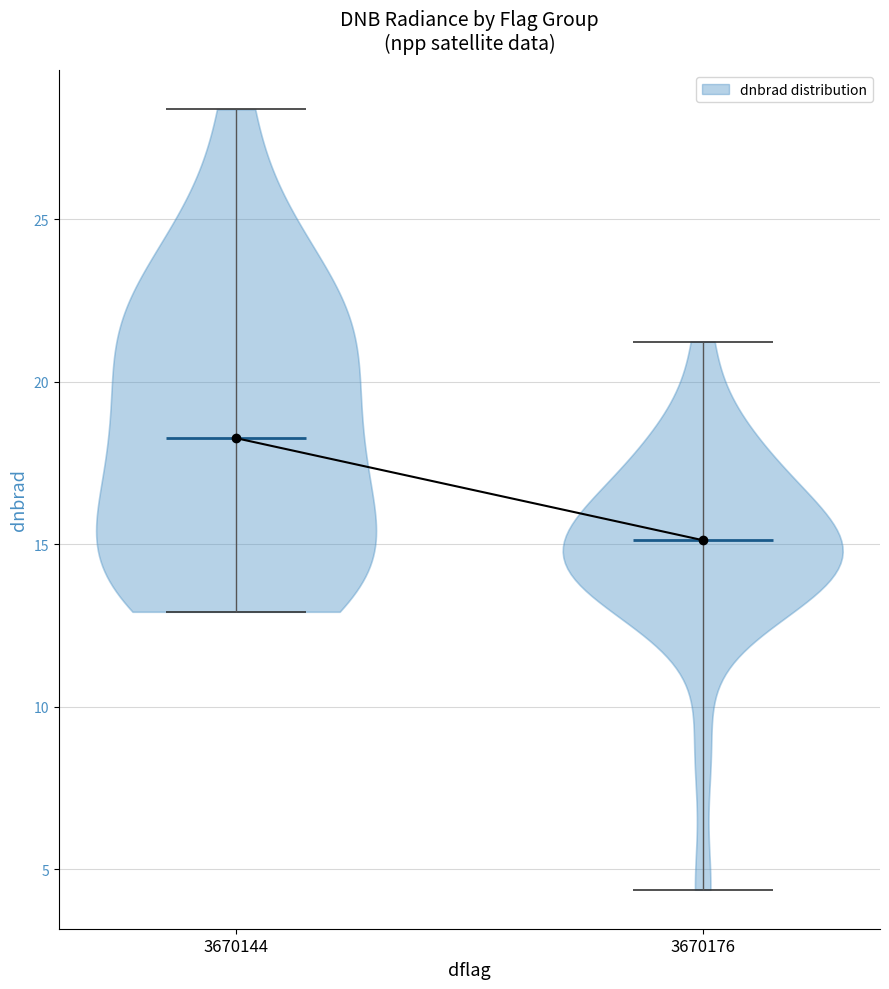

Which violin has the highest median line?

3670144